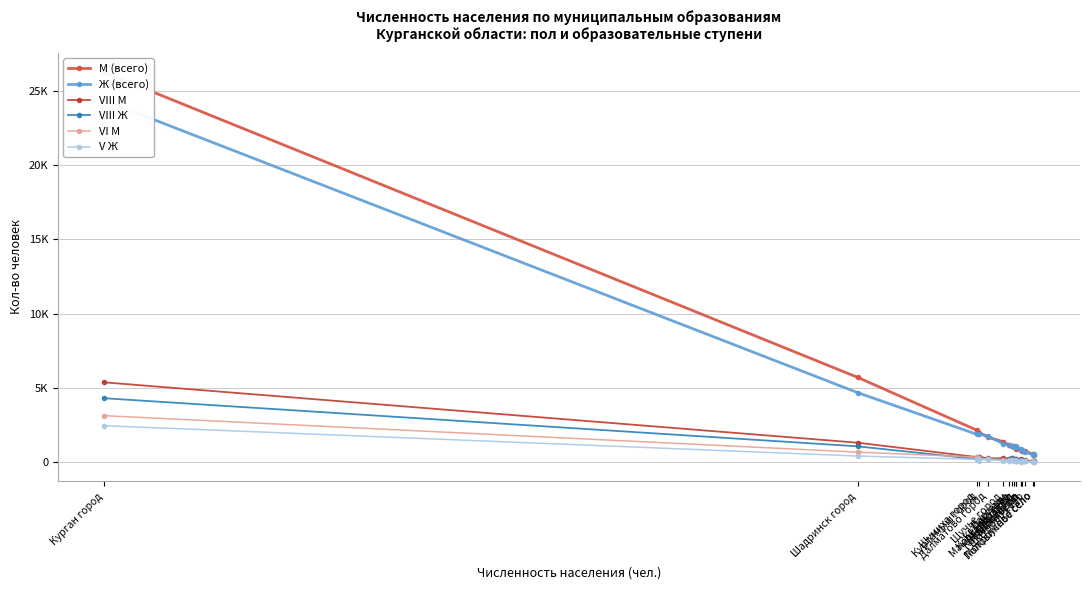

What is the total value across all series at Щучье город?

3409